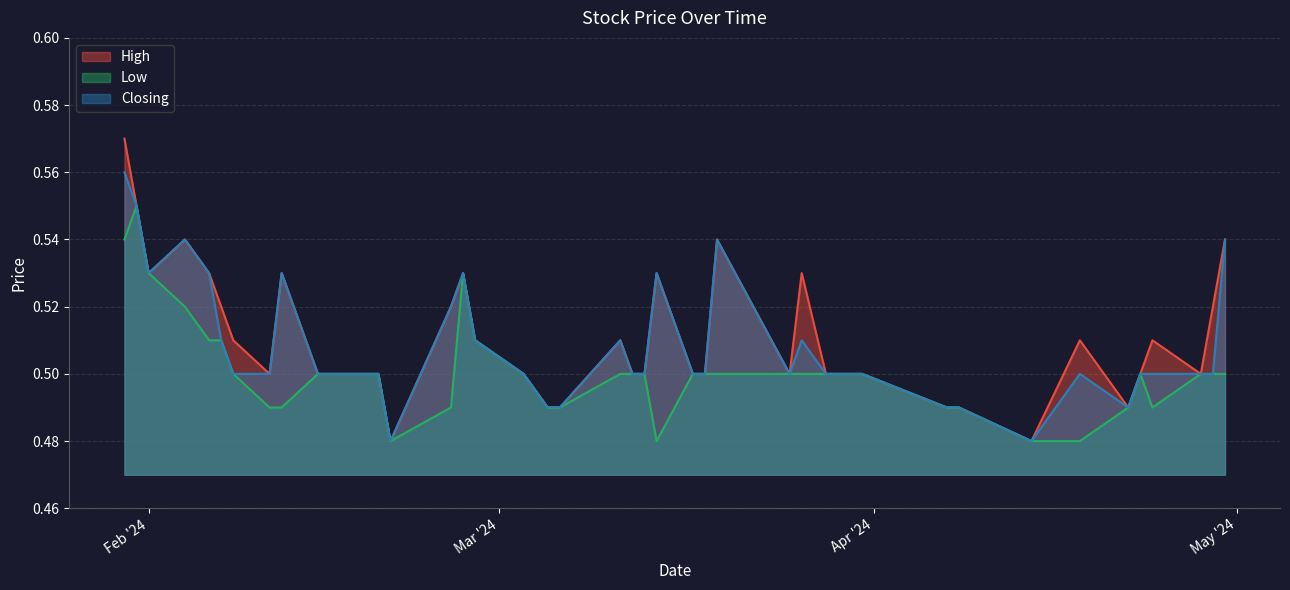

At which category is the sum across all series the highest?

30/01/2024